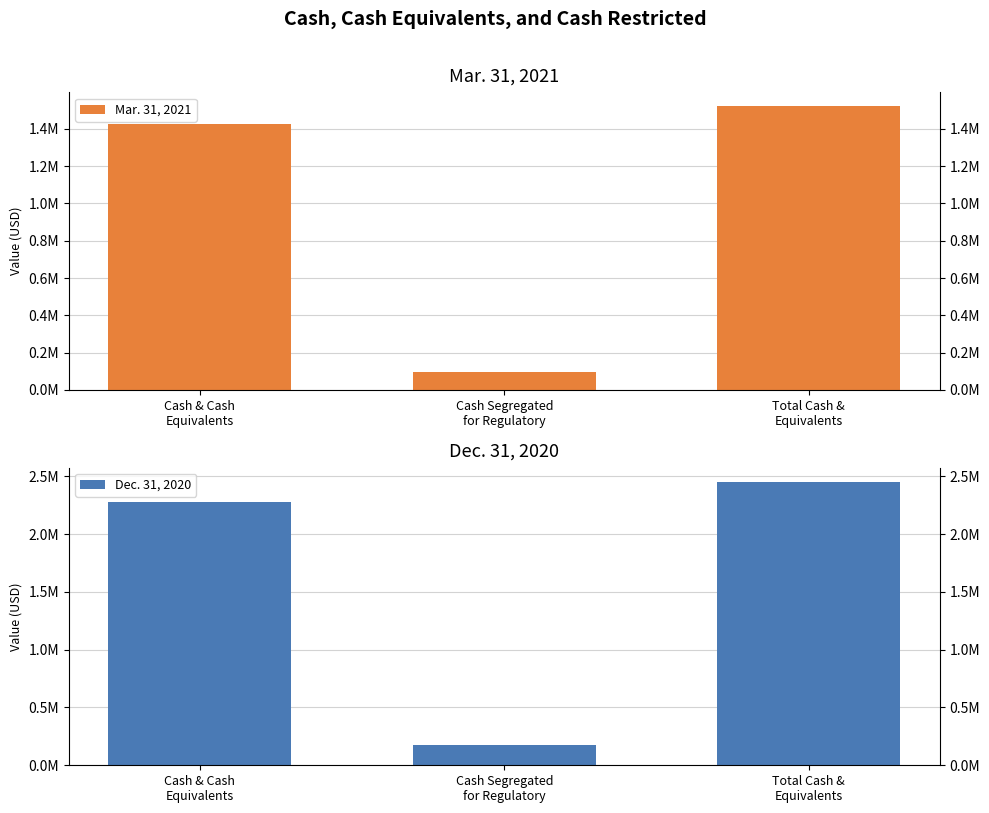

Rank the categories by Dec. 31, 2020 value from lowest to highest.

Cash Segregated
for Regulatory, Cash & Cash
Equivalents, Total Cash &
Equivalents